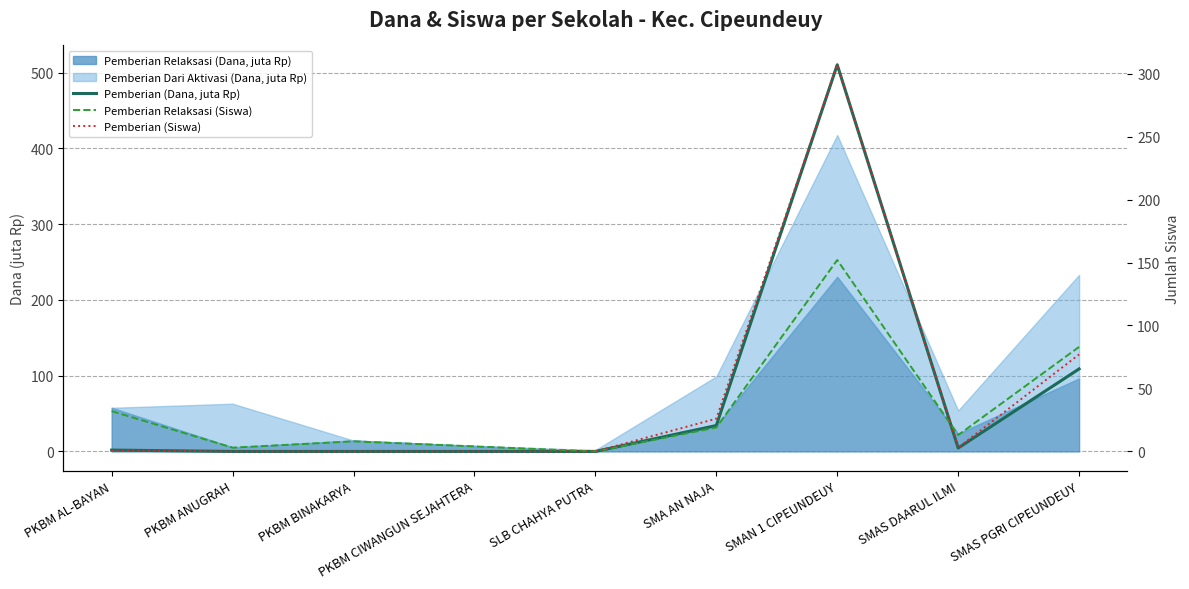

At which category is the sum across all series the highest?

SMAN 1 CIPEUNDEUY